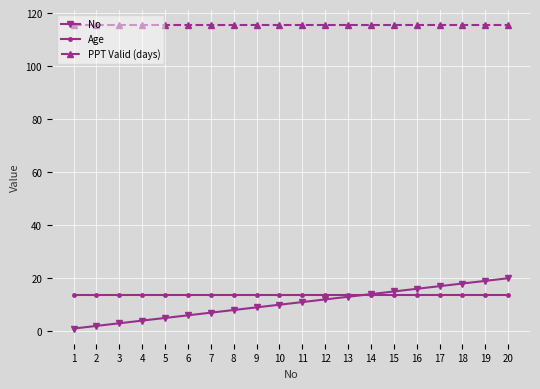

How many lines are shown in the chart?

3